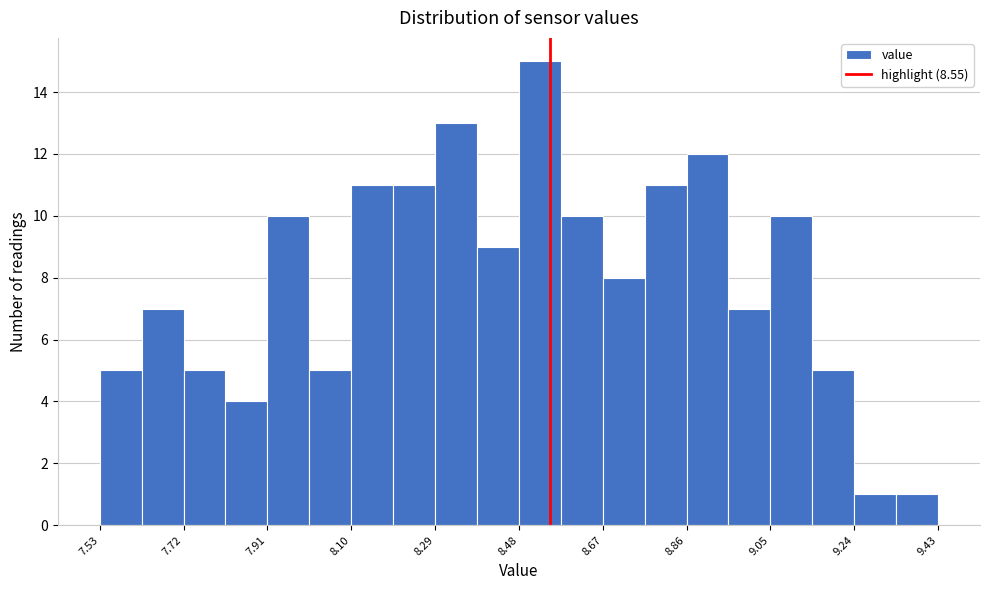

Reading left to right, transcribe this chart: for each bar, give the range it covers on the x-axis and its height. Neither the bar edges nor the heights are printed on the chart, so give them approximately, as read against the axes.

7.530 to 7.625: 5
7.625 to 7.720: 7
7.720 to 7.815: 5
7.815 to 7.910: 4
7.910 to 8.005: 10
8.005 to 8.100: 5
8.100 to 8.195: 11
8.195 to 8.290: 11
8.290 to 8.385: 13
8.385 to 8.480: 9
8.480 to 8.575: 15
8.575 to 8.670: 10
8.670 to 8.765: 8
8.765 to 8.860: 11
8.860 to 8.955: 12
8.955 to 9.050: 7
9.050 to 9.145: 10
9.145 to 9.240: 5
9.240 to 9.335: 1
9.335 to 9.430: 1